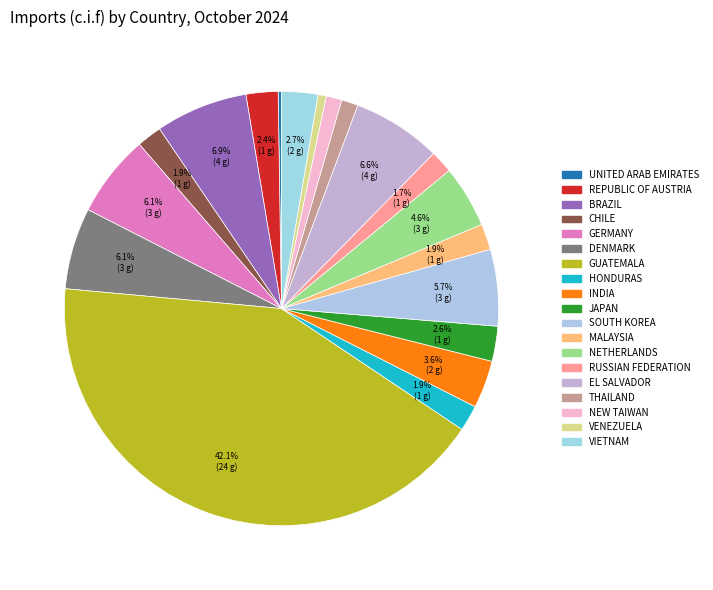

To the nearest percent, what is the combined percentage of BRAZIL and INDIA?

10%